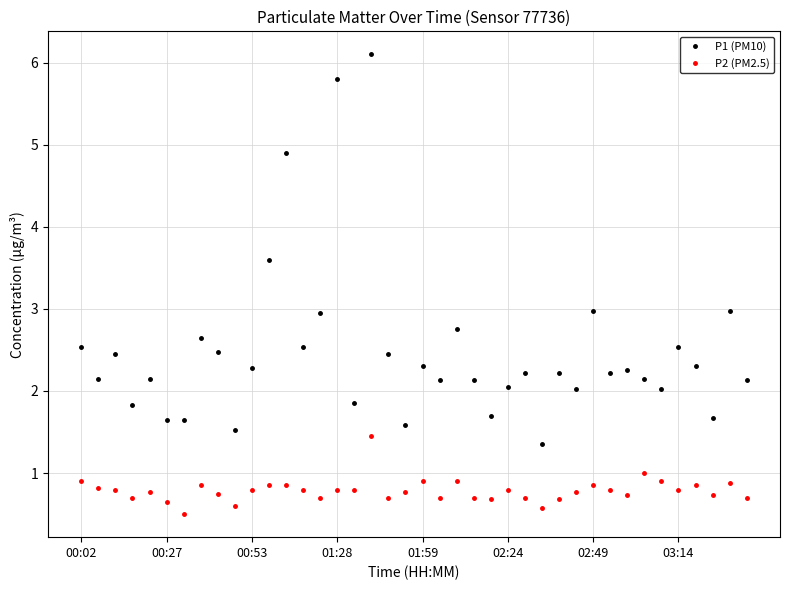

Which series has the largest total across all categories?

P1 (PM10)